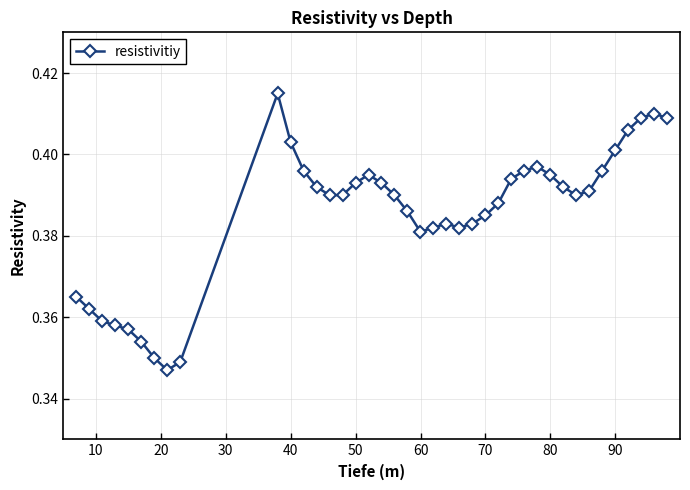

How many values are between 0 and 1?

40